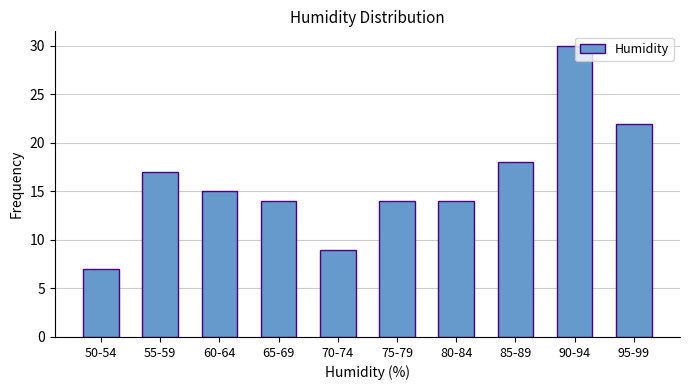

Reading left to right, transcribe all the data shown in this chart.

50-54=7	55-59=17	60-64=15	65-69=14	70-74=9	75-79=14	80-84=14	85-89=18	90-94=30	95-99=22